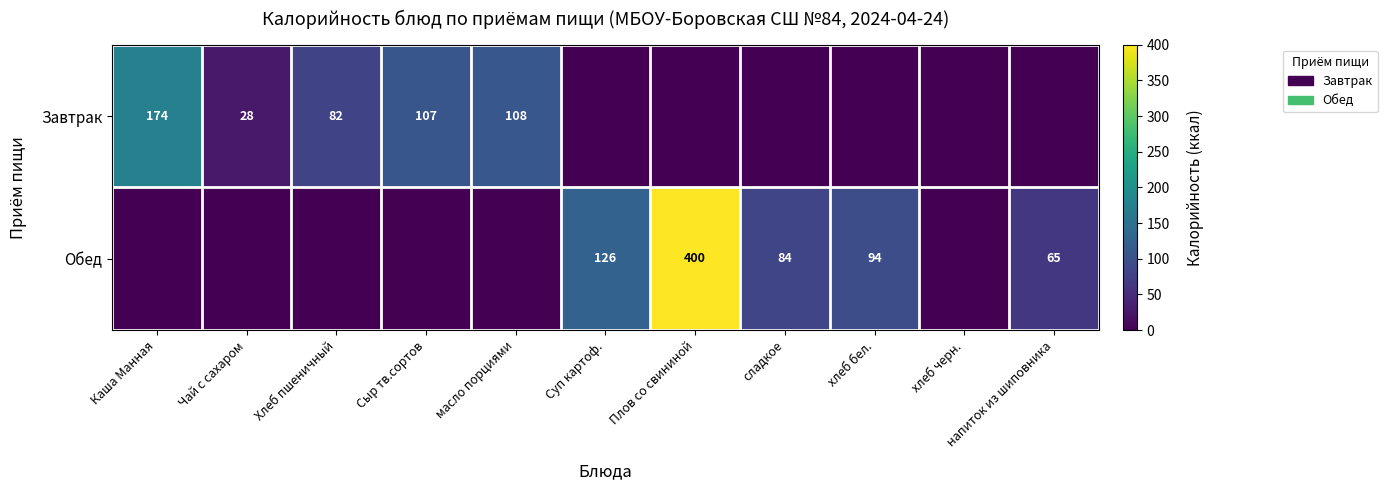

True or false: Обед has a value of 110 at напиток из шиповника.

False